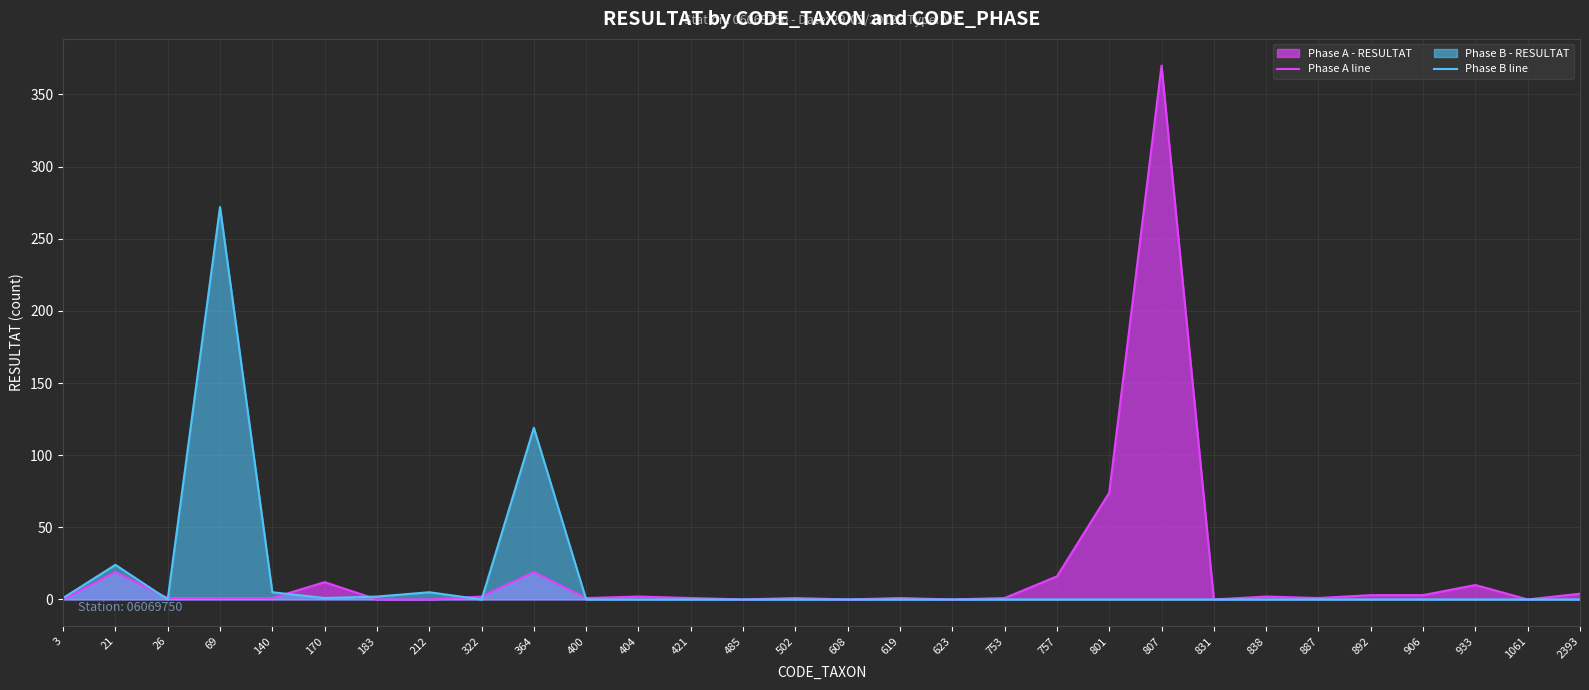

Which series has the largest total across all categories?

Phase A line